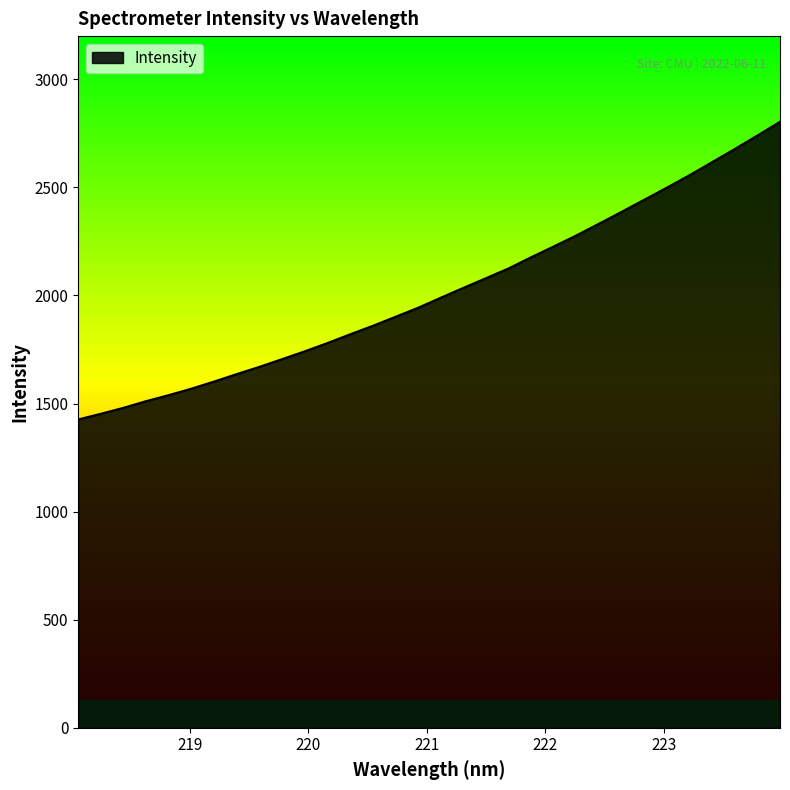

What is the difference between the maximum and minimum values?

1377.3